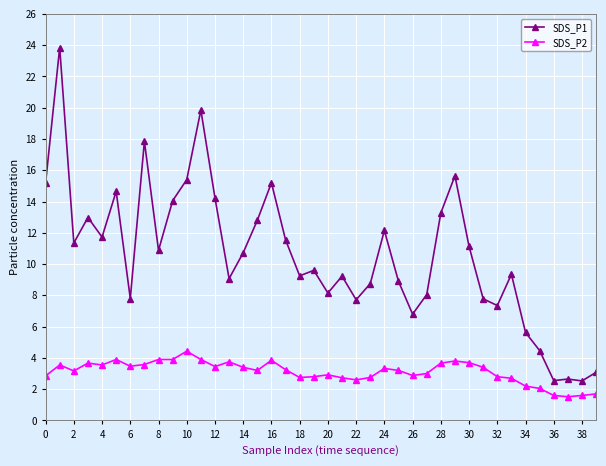

Which series has the largest total across all categories?

SDS_P1